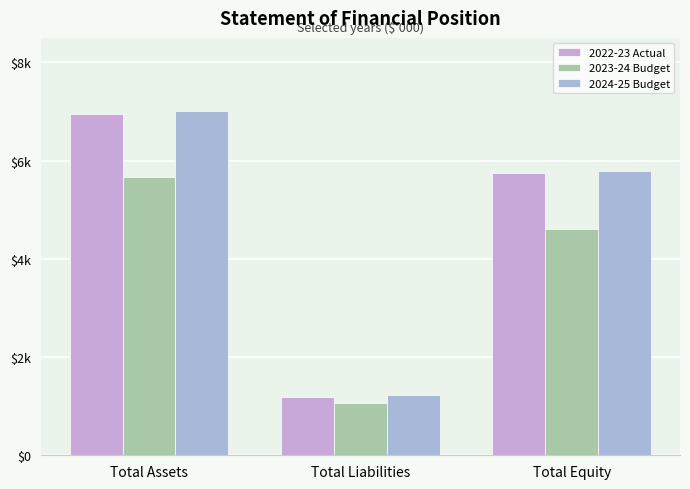

Reading right to left, transcribe all the data shown in this chart.

2022-23 Actual: Total Equity=5758	Total Liabilities=1182	Total Assets=6940
2023-24 Budget: Total Equity=4599	Total Liabilities=1074	Total Assets=5673
2024-25 Budget: Total Equity=5794	Total Liabilities=1220	Total Assets=7014